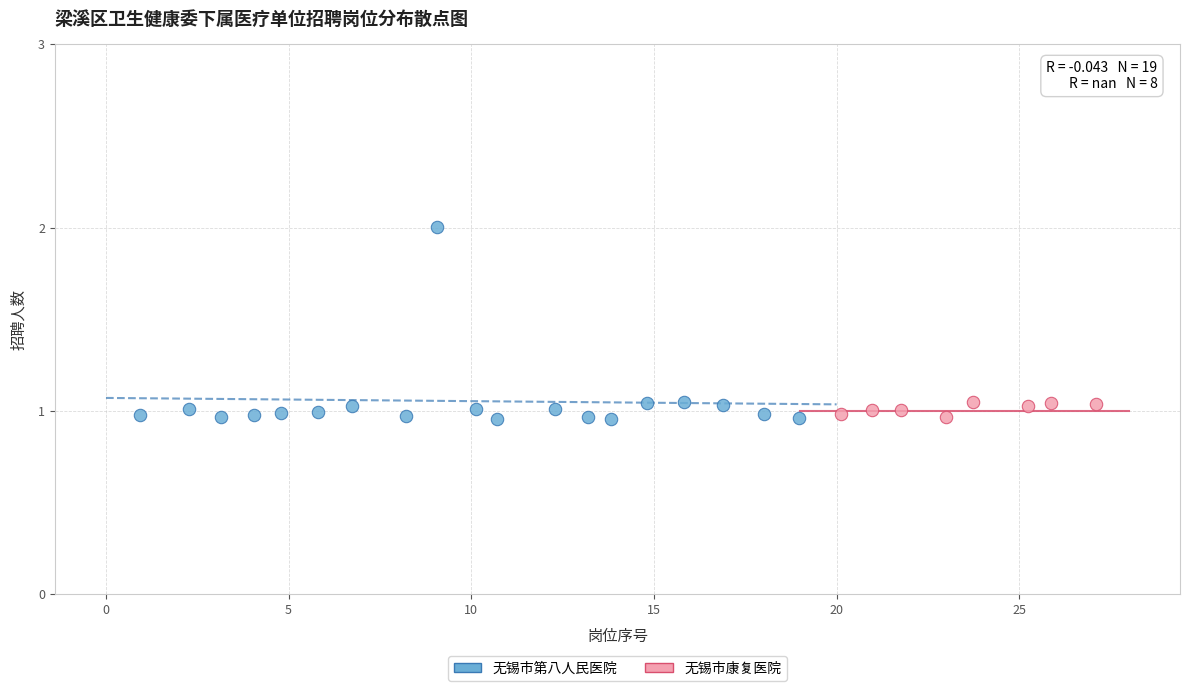

Which series reaches the maximum Y coordinate?

无锡市第八人民医院